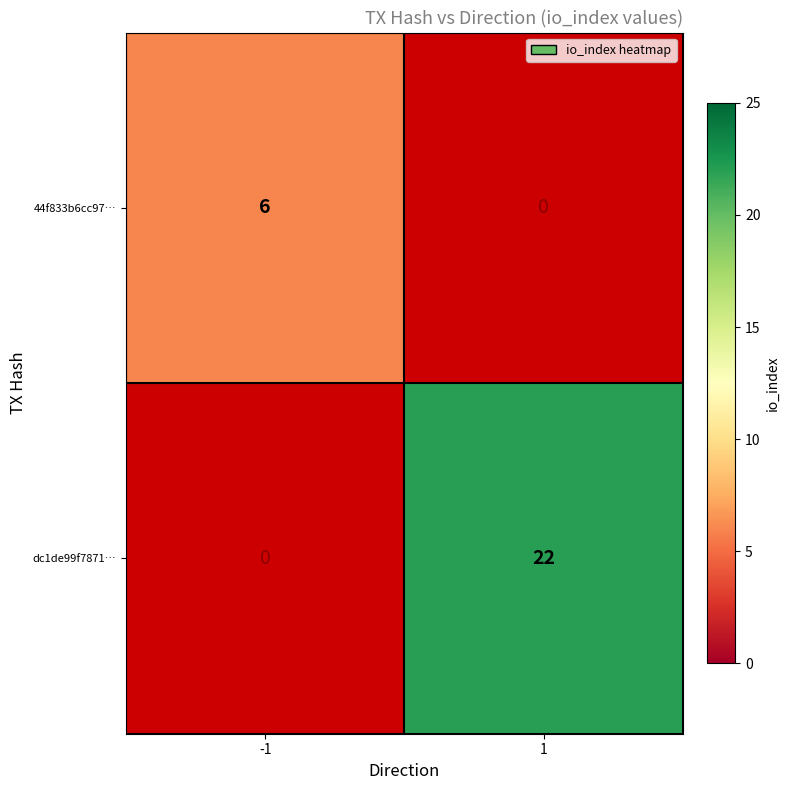

True or false: dc1de99f7871… has a value of 22 at 1.

True